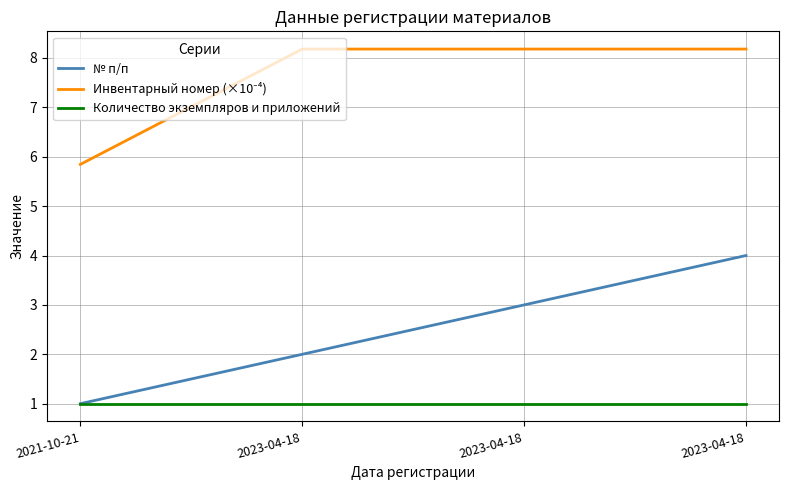

Does the chart display data point markers on the line(s)?

No